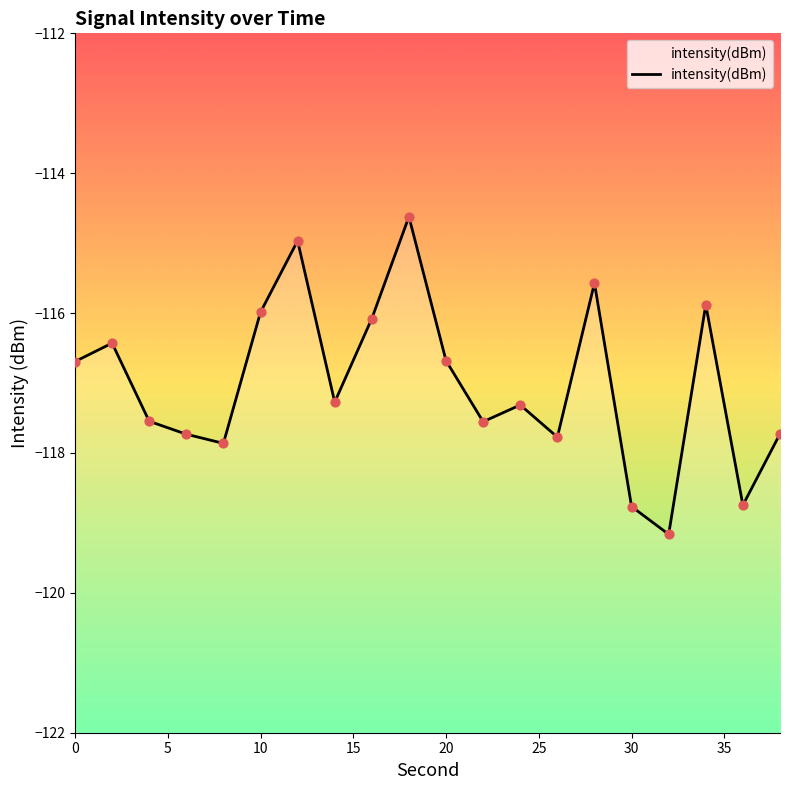

Which has a higher value, 18 or 10?

18